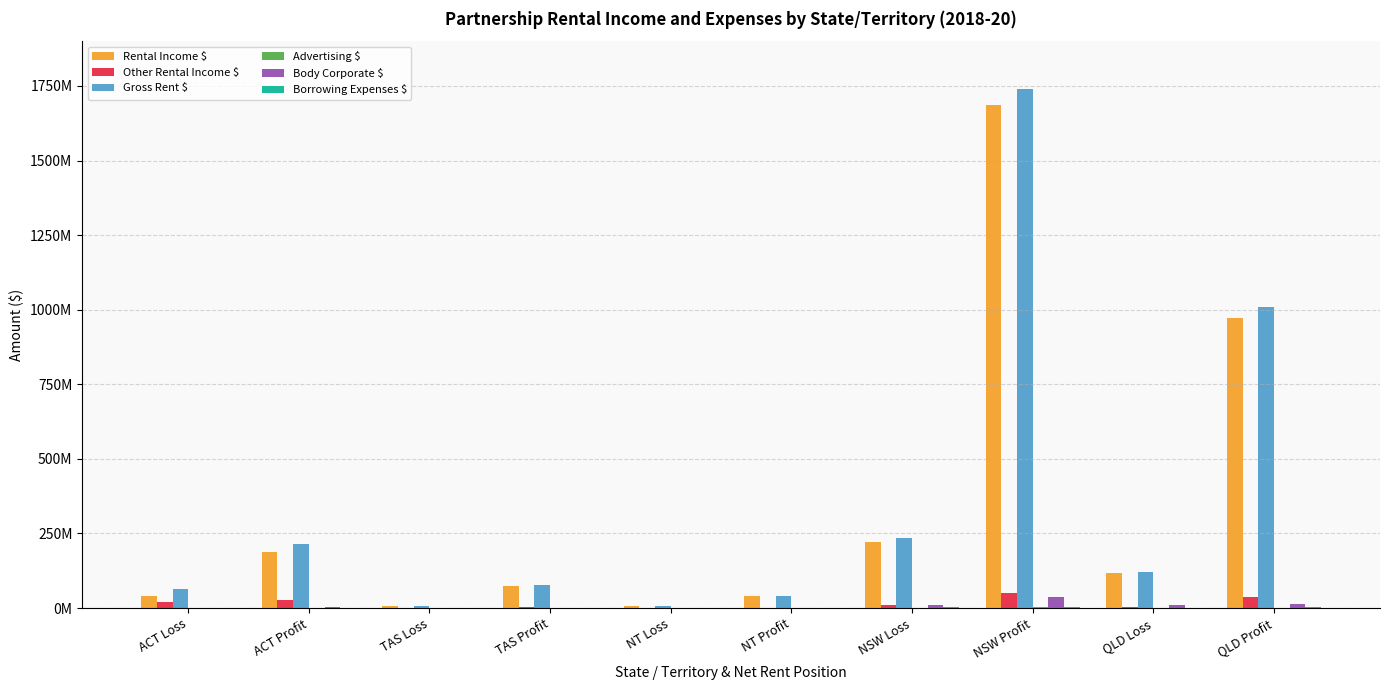

At which label is Rental Income $ closest to 846519767?

QLD Profit